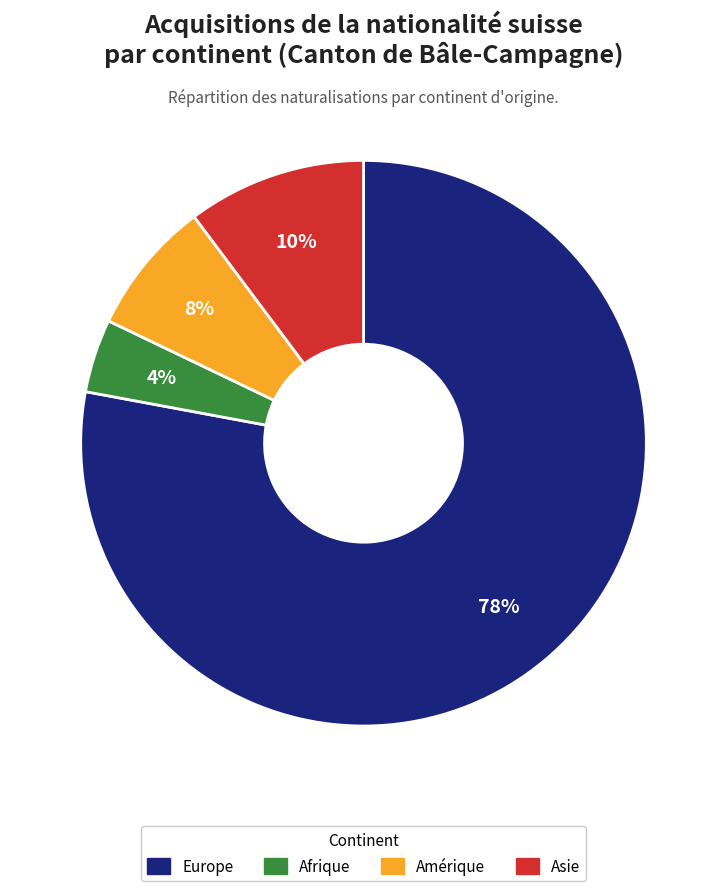

How many slices are in this pie chart?

4